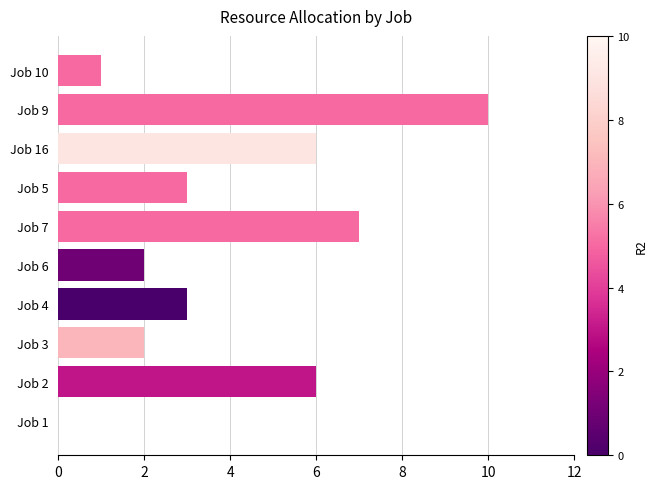

Reading bottom to top, what are all the values shown in this chart?

Job 1=0	Job 2=6	Job 3=2	Job 4=3	Job 6=2	Job 7=7	Job 5=3	Job 16=6	Job 9=10	Job 10=1